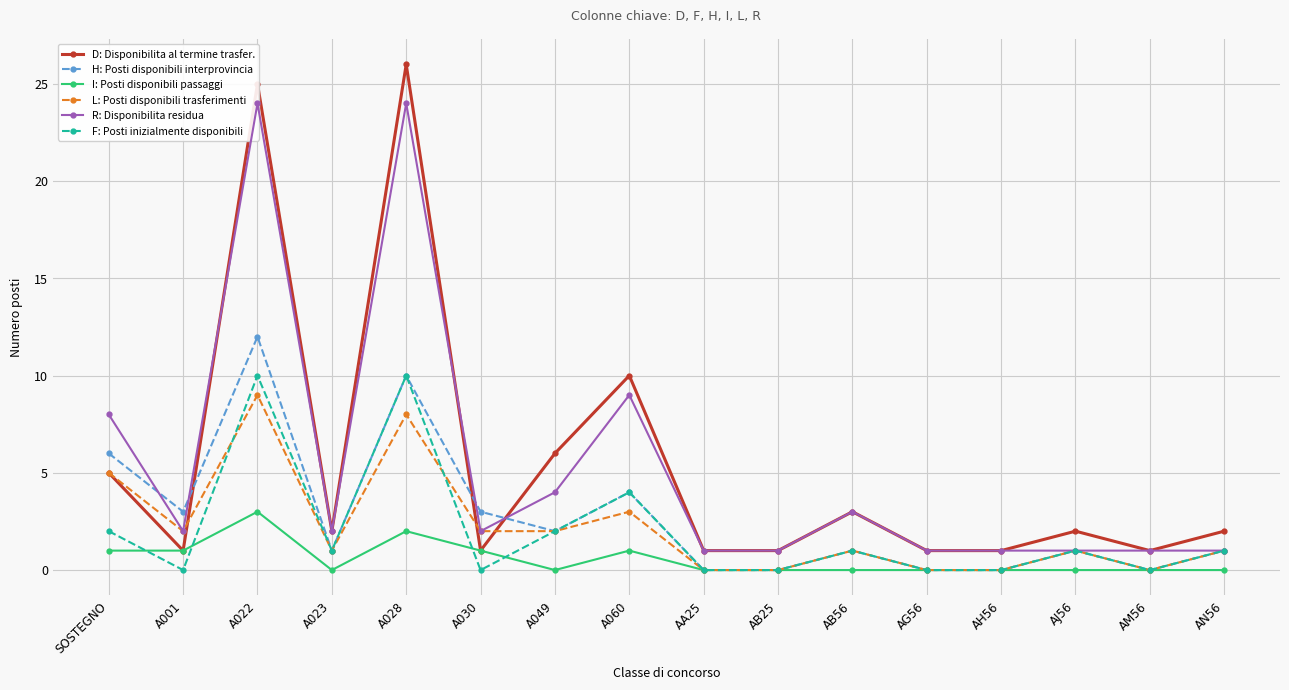

In D: Disponibilita al termine trasfer., how many points are lower than both neighbors (excluding endpoints)?

4